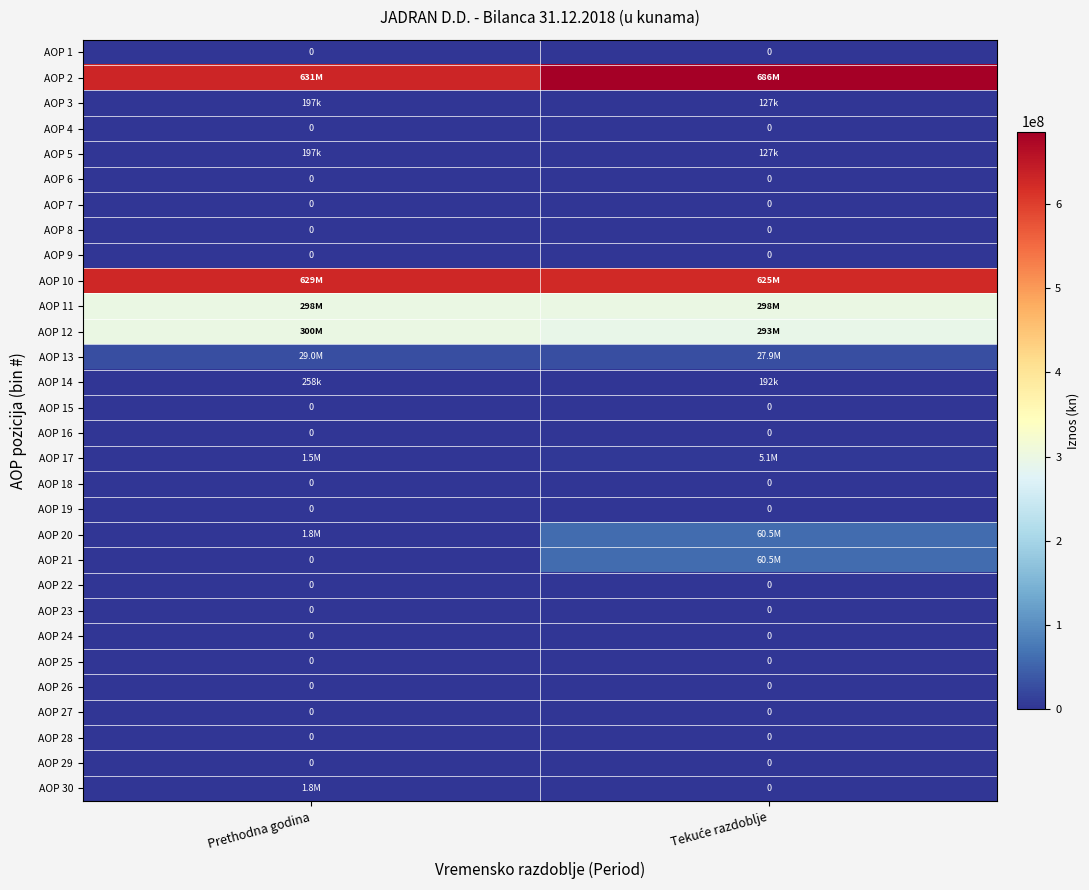

The value of AOP 22 at Prethodna godina is 0. True or false?

True